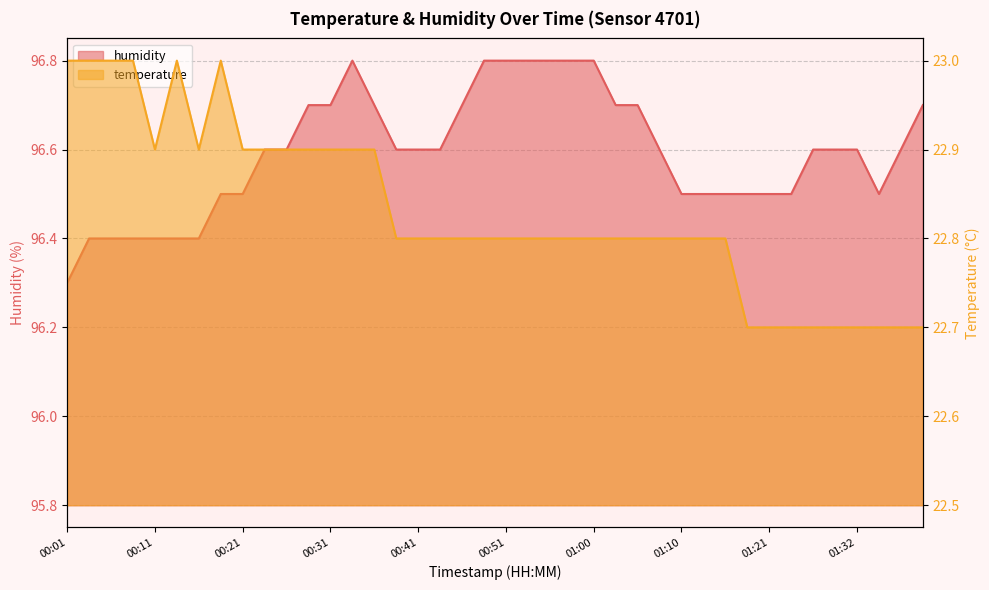

Reading left to right, list all the values displayed in this chart.

temperature: 23.0	23.0	23.0	23.0	22.9	23.0	22.9	23.0	22.9	22.9	22.9	22.9	22.9	22.9	22.9	22.8	22.8	22.8	22.8	22.8	22.8	22.8	22.8	22.8	22.8	22.8	22.8	22.8	22.8	22.8	22.8	22.7	22.7	22.7	22.7	22.7	22.7	22.7	22.7	22.7
humidity: 96.3	96.4	96.4	96.4	96.4	96.4	96.4	96.5	96.5	96.6	96.6	96.7	96.7	96.8	96.7	96.6	96.6	96.6	96.7	96.8	96.8	96.8	96.8	96.8	96.8	96.7	96.7	96.6	96.5	96.5	96.5	96.5	96.5	96.5	96.6	96.6	96.6	96.5	96.6	96.7